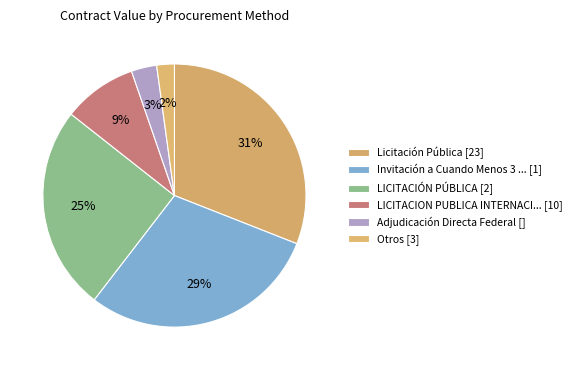

How many slices are in this pie chart?

6